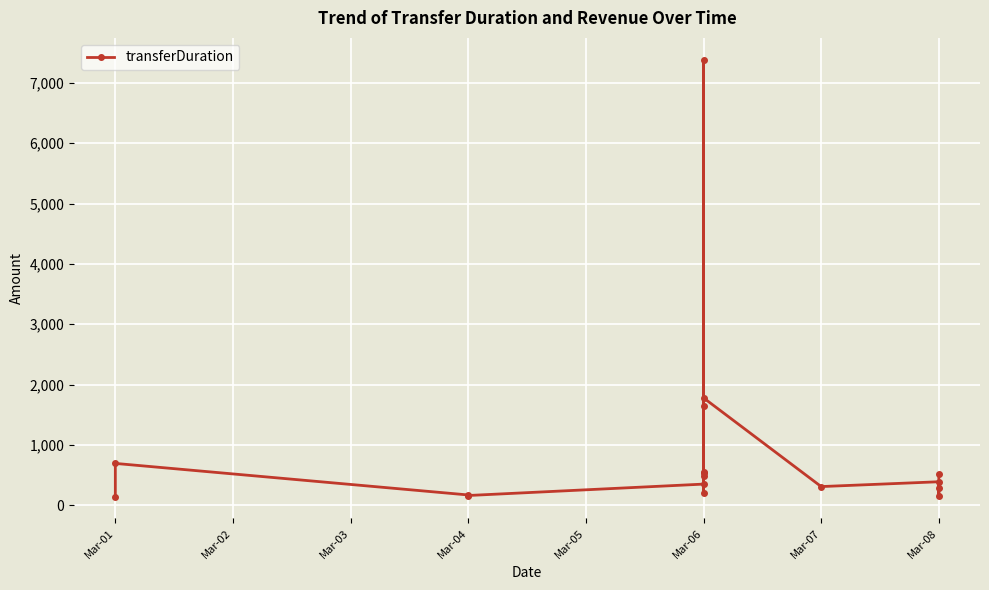

How many categories are shown in the chart?

17